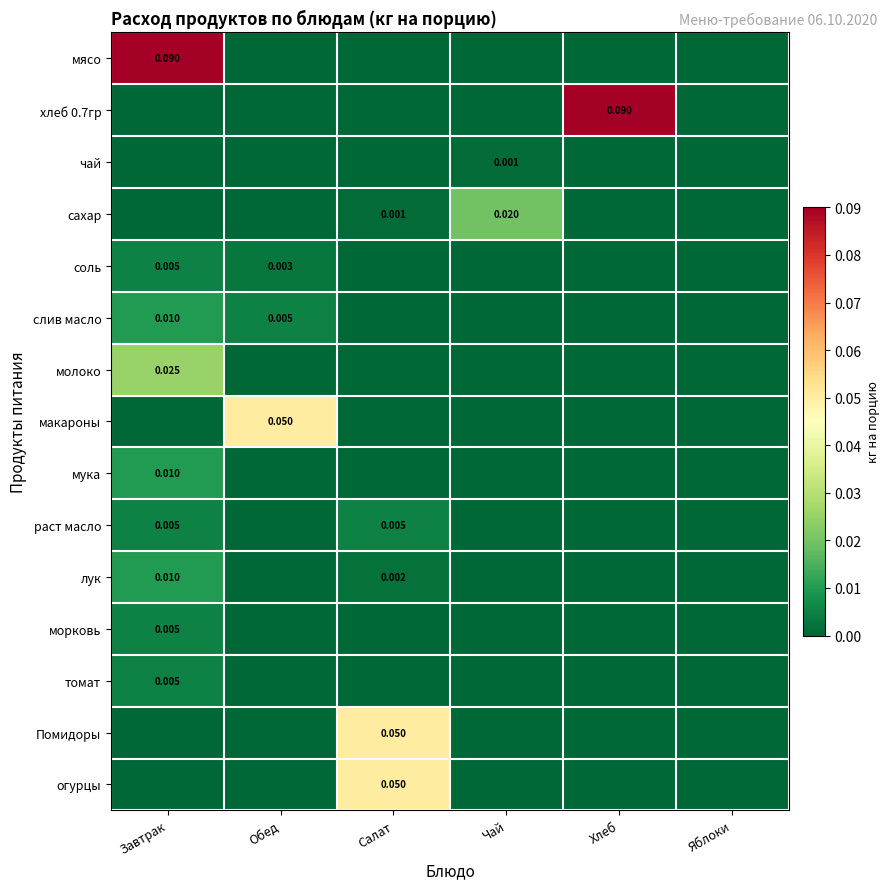

Which series has the largest range (max minus min)?

мясо